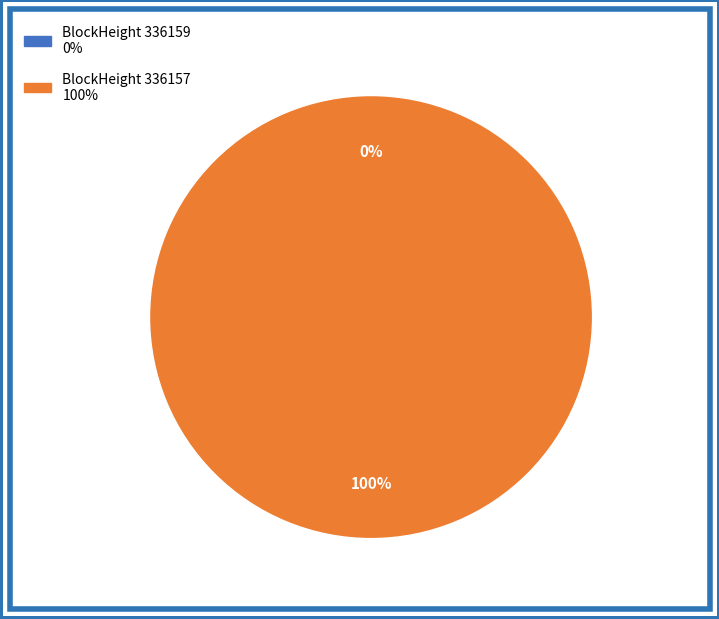

To the nearest percent, what is the difference between the 336157 and 336159 slice percentages?

100%